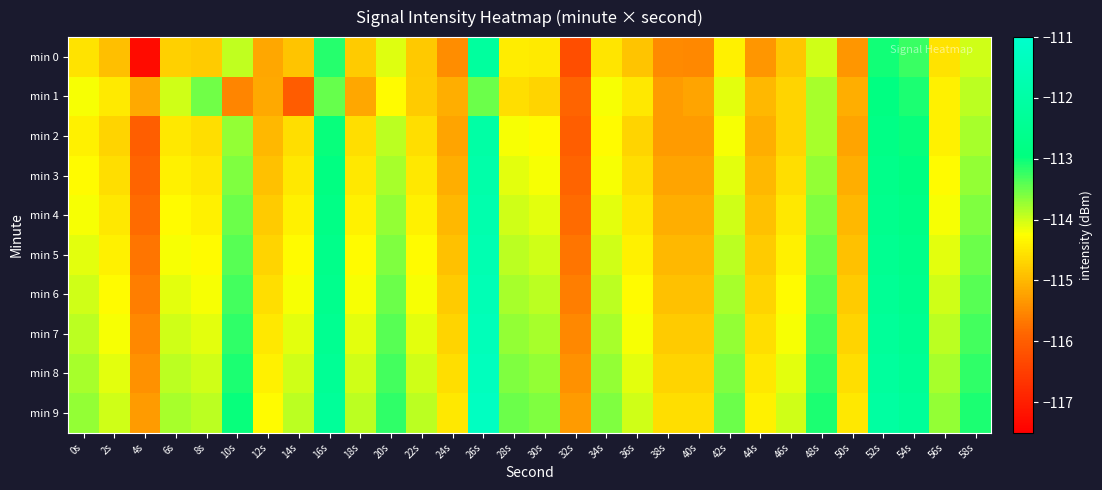

At how many categories does at least one series exceed -112?

1